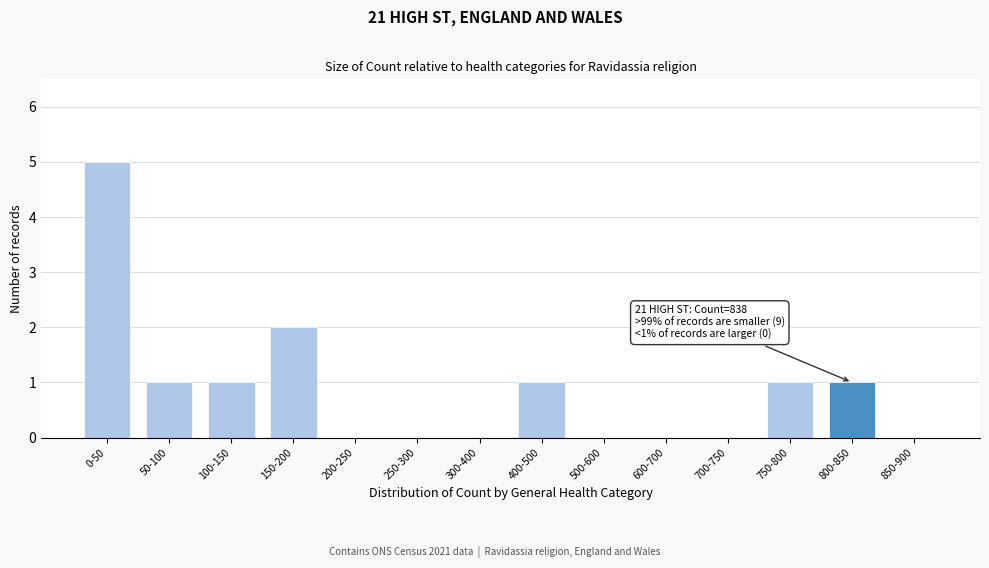

Reading right to left, list all the values displayed in this chart.

850-900=0	800-850=1	750-800=1	700-750=0	600-700=0	500-600=0	400-500=1	300-400=0	250-300=0	200-250=0	150-200=2	100-150=1	50-100=1	0-50=5